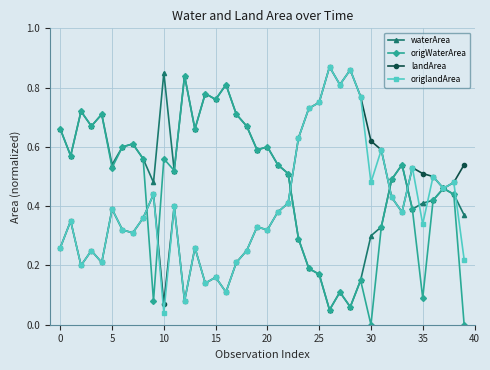

True or false: origlandArea has more than 1 interior local peaks.

True